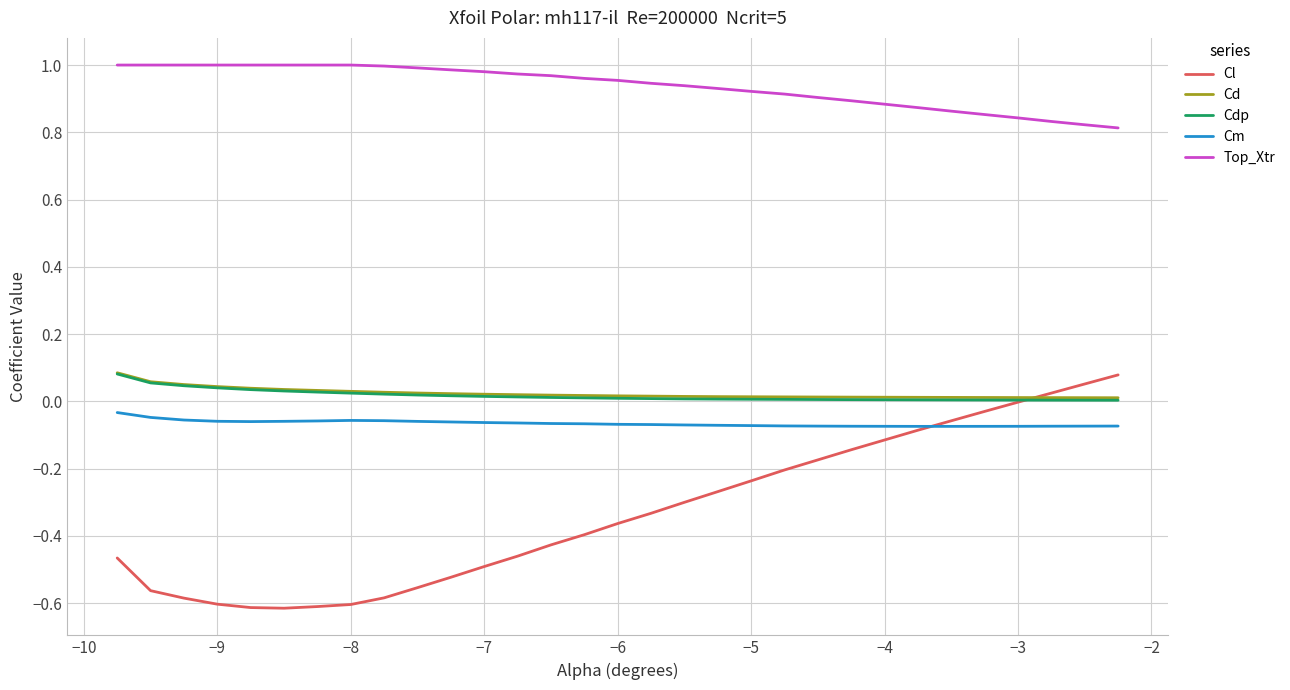

True or false: Cd and Top_Xtr cross at least once.

False